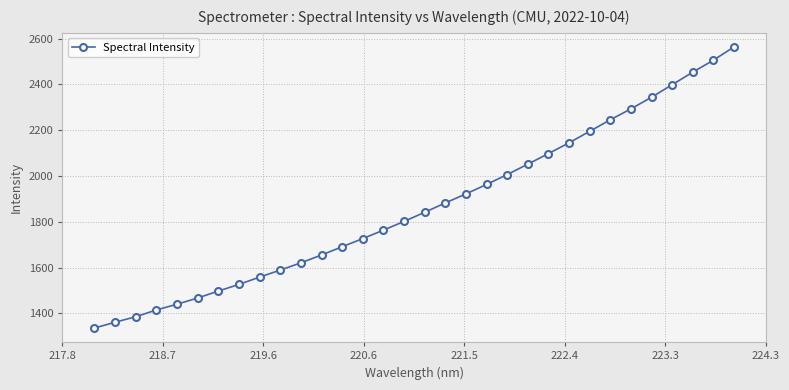

What is the smallest value displayed?

1335.8